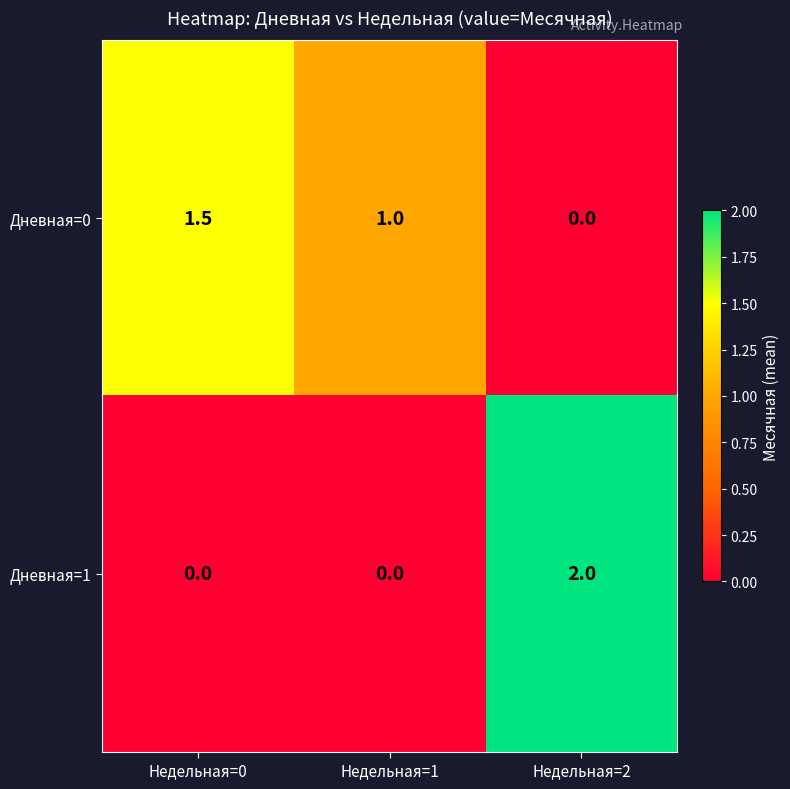

The value of Дневная=0 at Недельная=2 is -0.6. True or false?

False